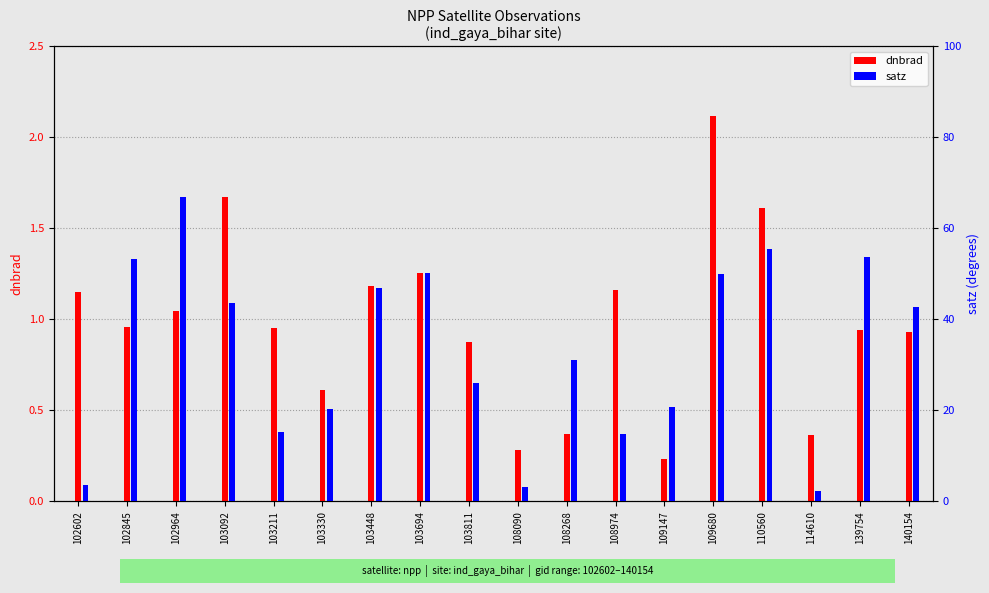

Which category has the highest value across all series?

102964